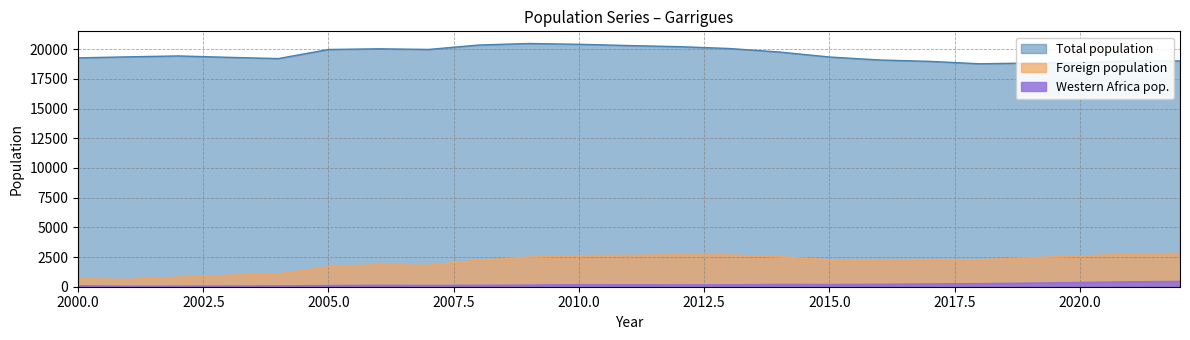

Which series has the largest total across all categories?

Total population